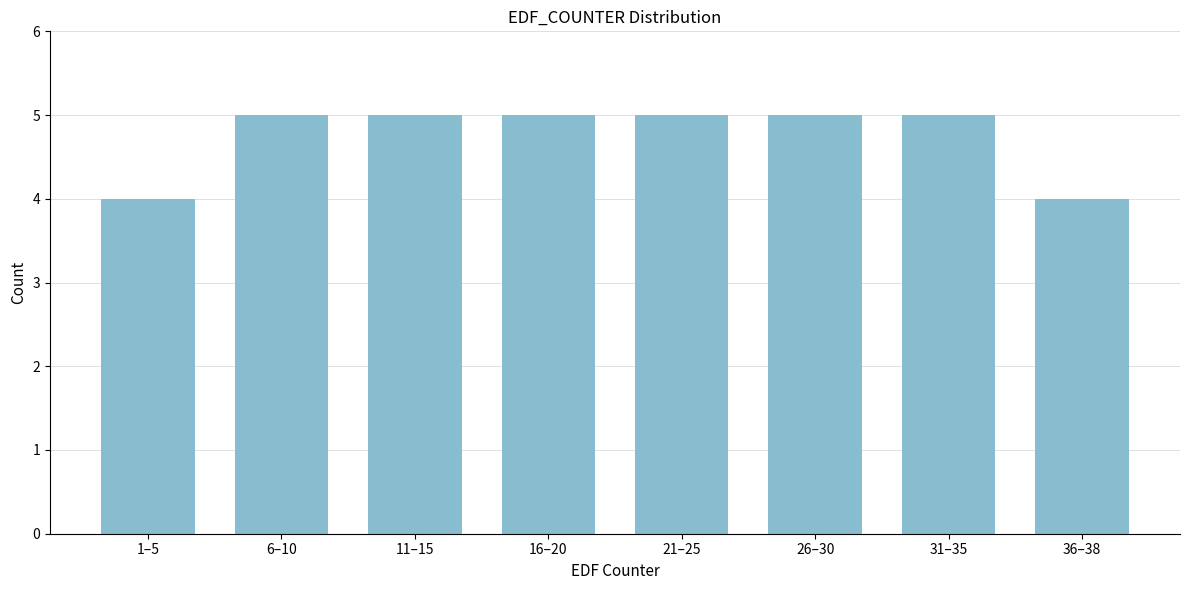

Reading left to right, transcribe all the data shown in this chart.

1–5=4	6–10=5	11–15=5	16–20=5	21–25=5	26–30=5	31–35=5	36–38=4